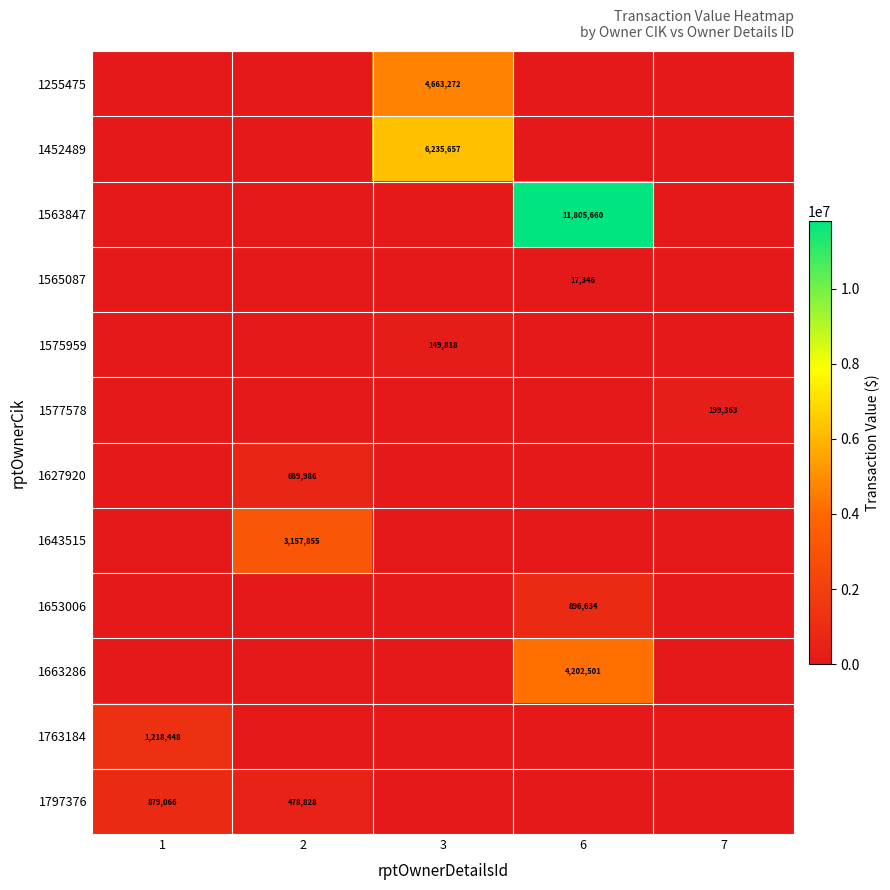

The value of 1627920 at 2 is 269388. True or false?

False